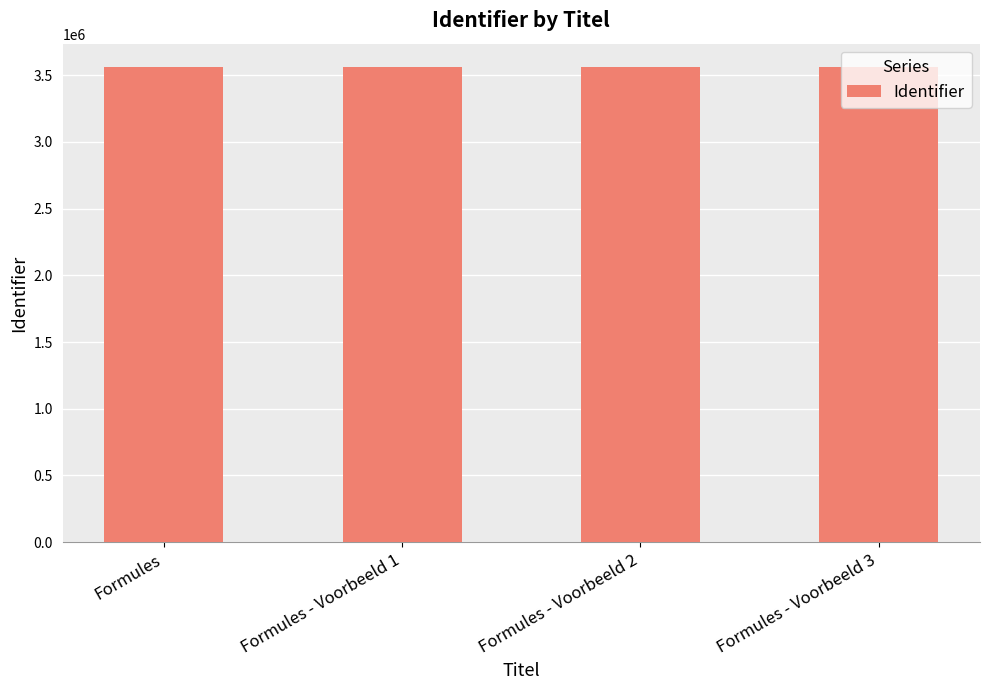

Count the number of categories in the chart.

4